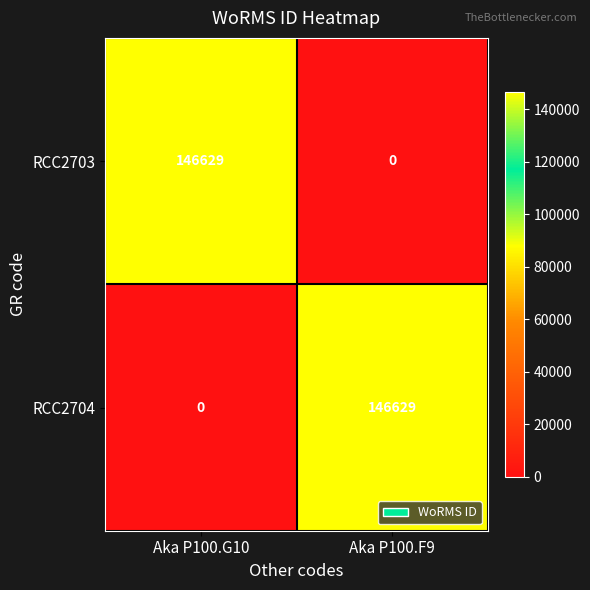

What is the sum of all RCC2704 values?

146629